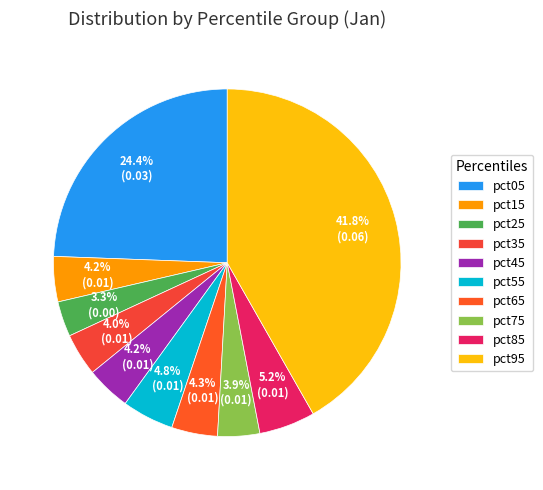

What percentage do pct45 and pct75 together represent?

8.1%